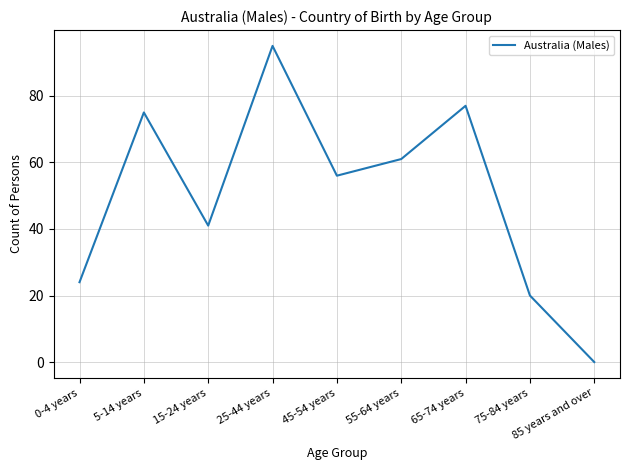

How many lines are shown in the chart?

1